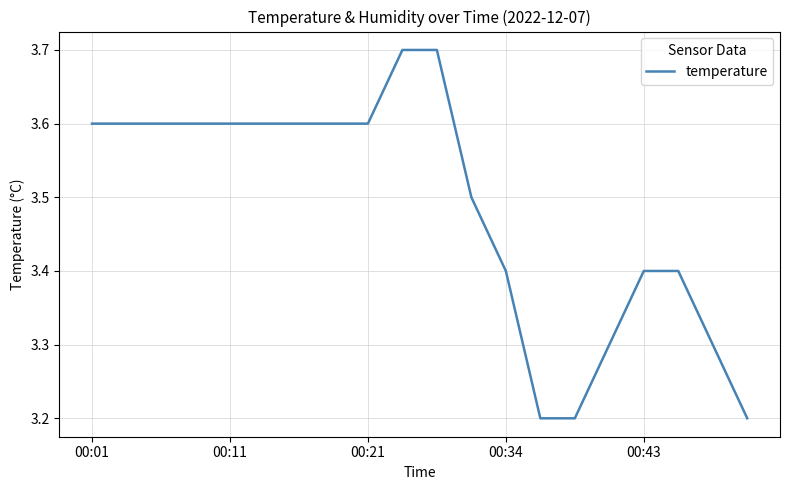

What is the smallest value displayed?

3.2